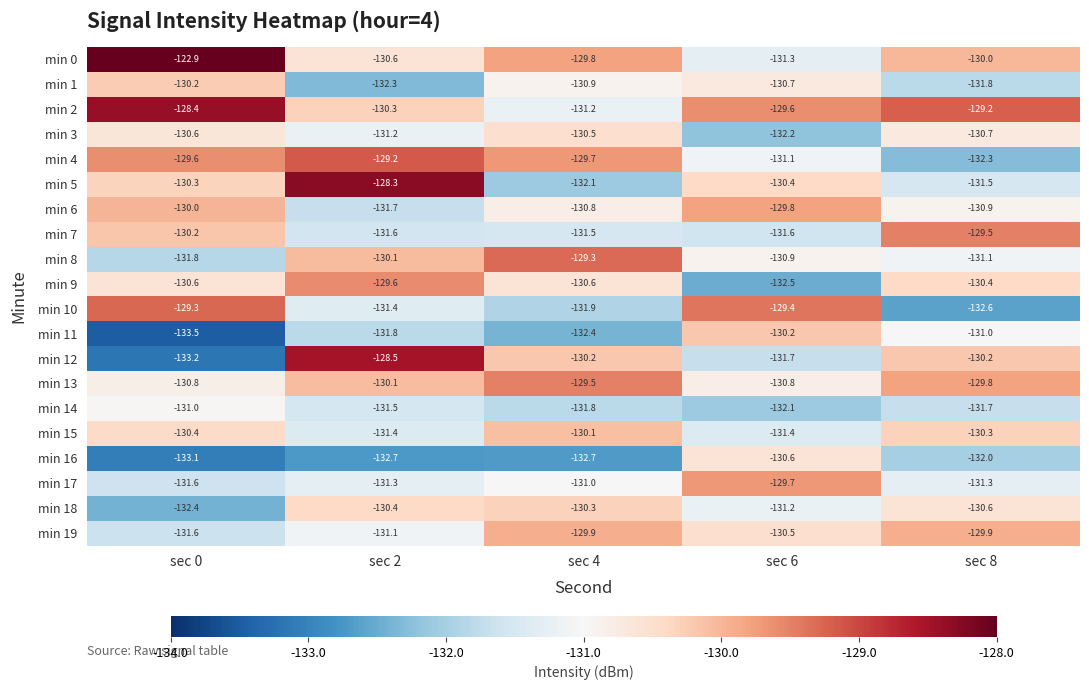

Which series has the largest total across all categories?

min 0